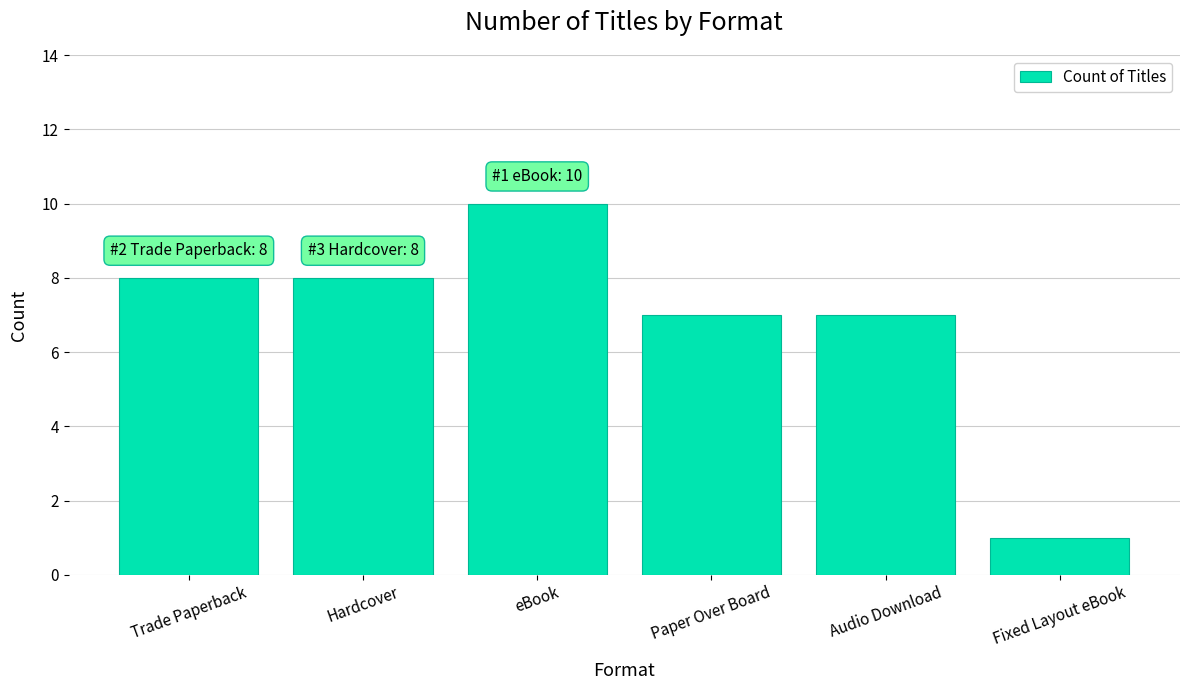

Count the values in the range 7 to 8.

4